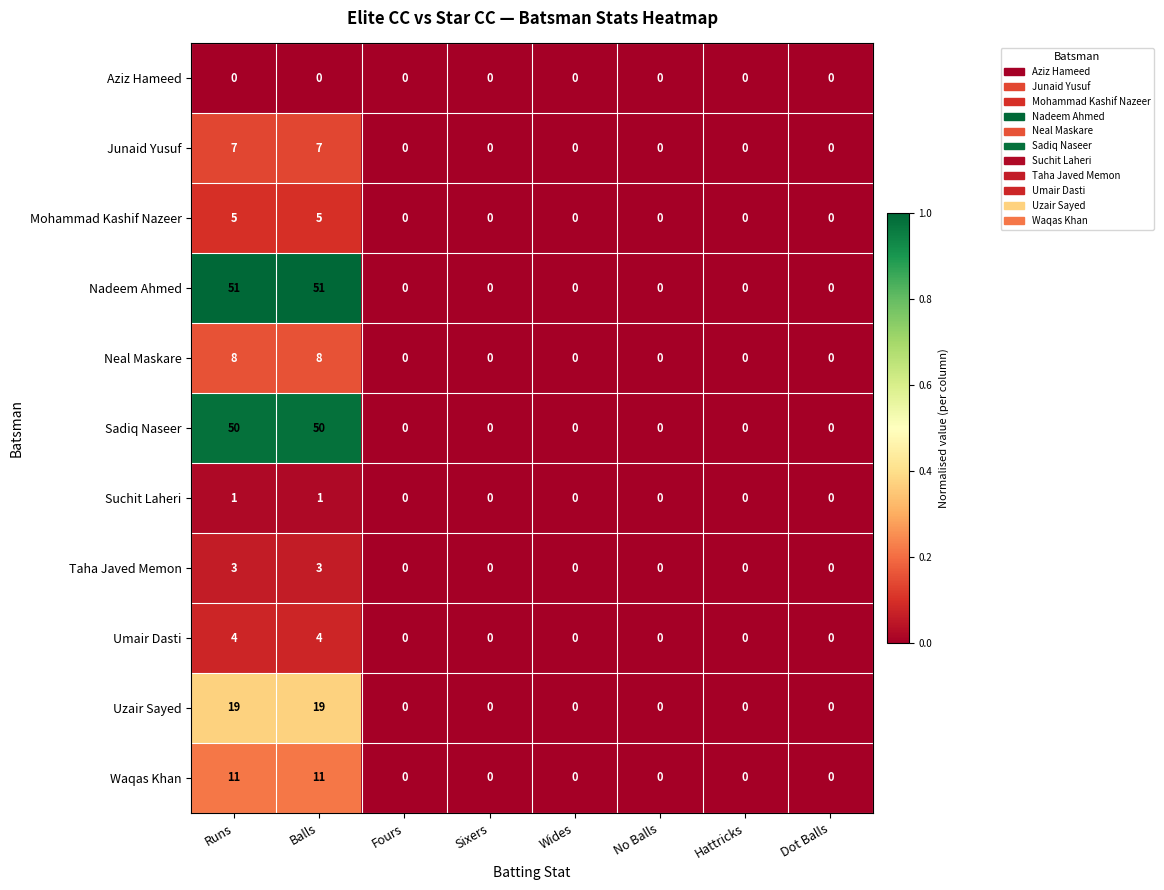

Count the number of categories in the chart.

8